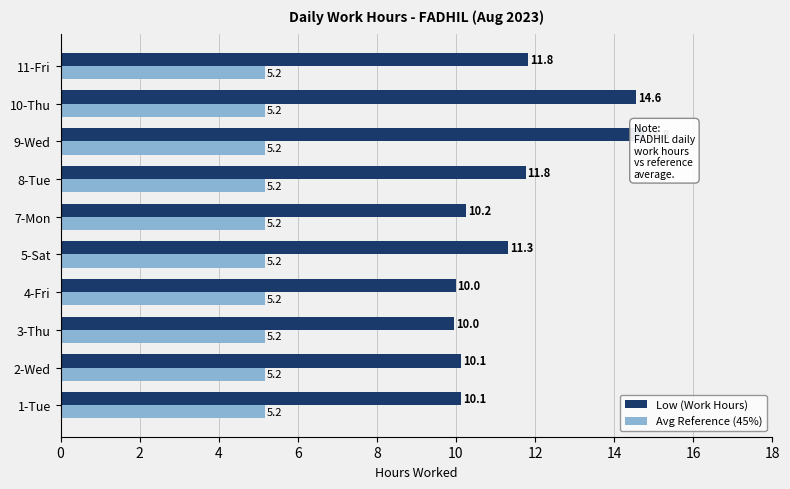

What is the smallest value displayed?

5.2